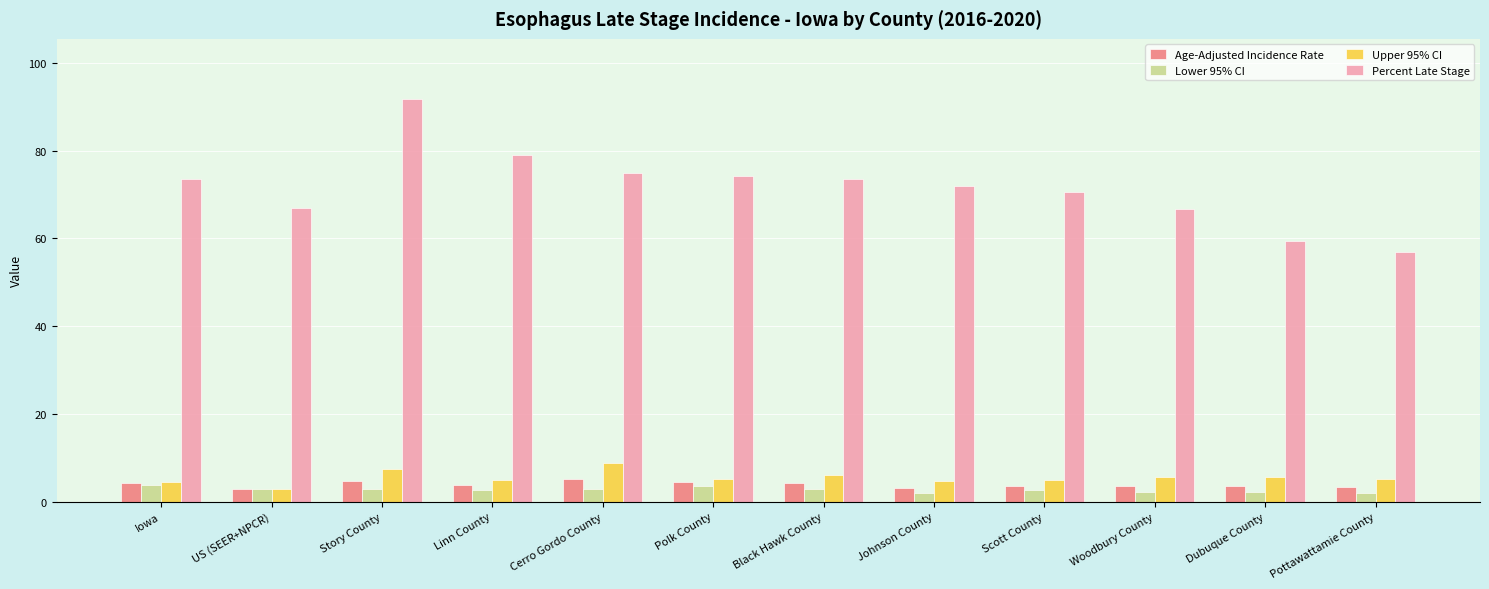

Rank the series by their maximum value, from highest to lowest.

Percent Late Stage, Upper 95% CI, Age-Adjusted Incidence Rate, Lower 95% CI